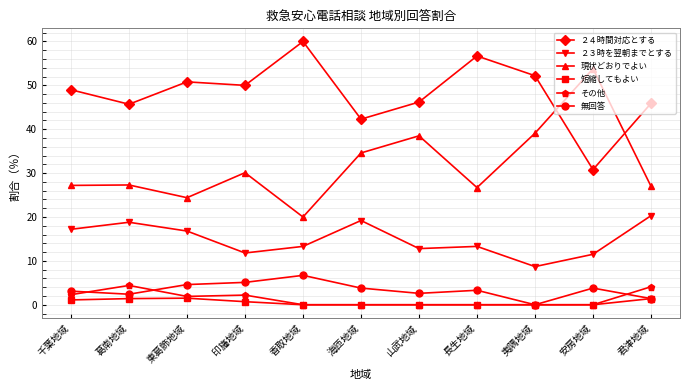

What is the difference between the highest and lowest values at 山武地域?

46.2